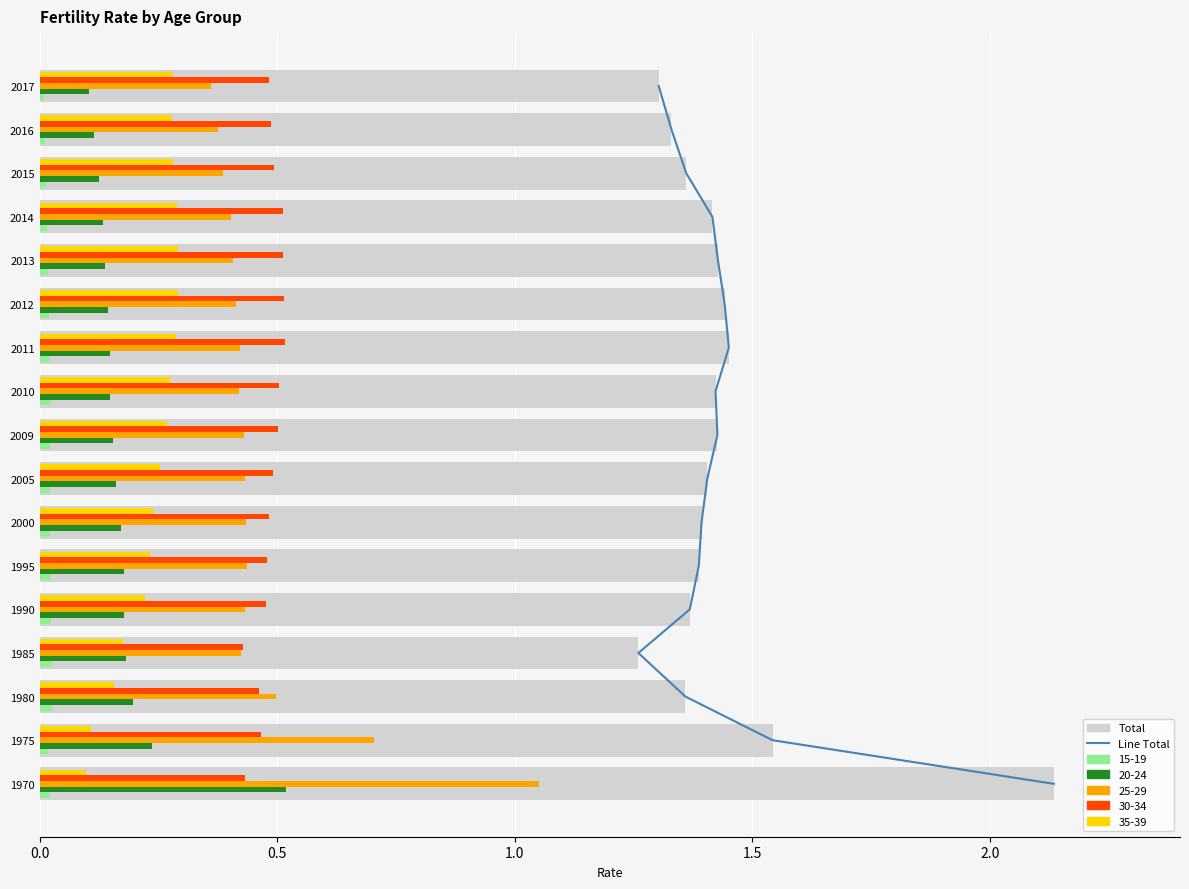

True or false: the data shows 2.1 at 1970.

True